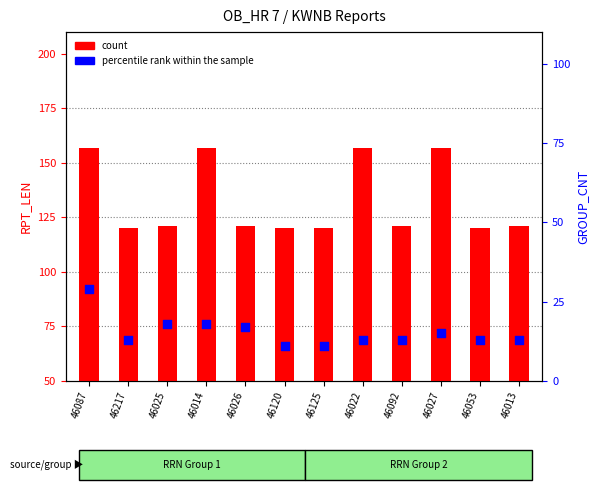

What are all the series names shown in the legend?

count, percentile rank within the sample